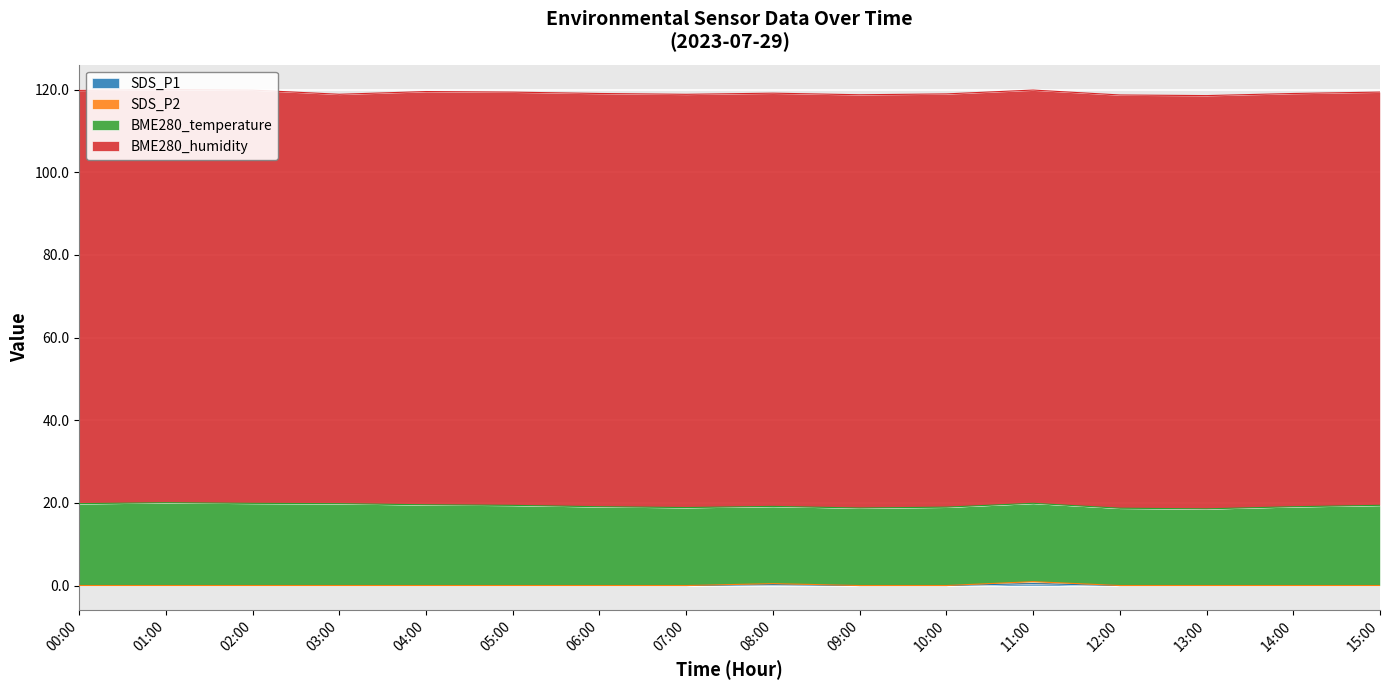

The SDS_P2 series shows -0.6 at 03:00. True or false?

False